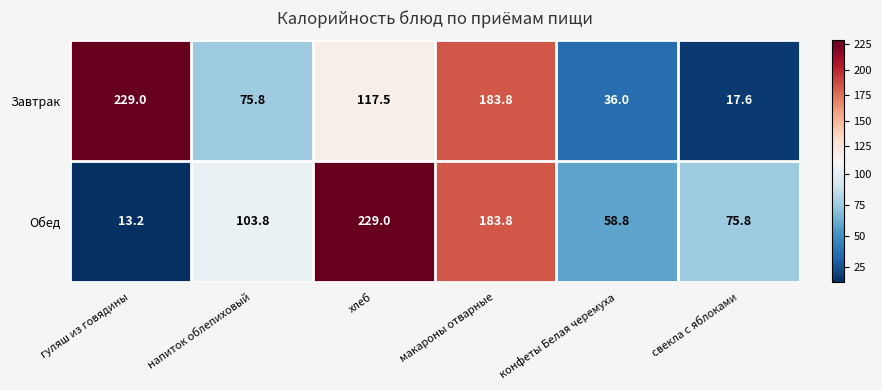

What is the spread (max minus min) of values at хлеб?

111.5